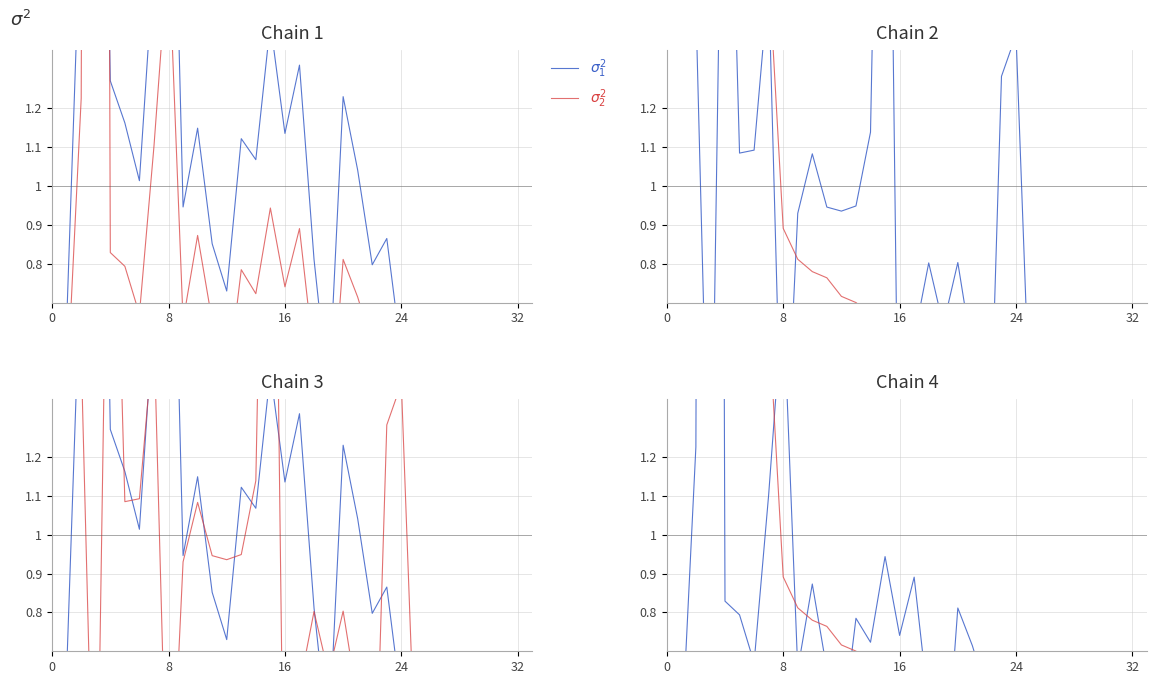

True or false: $\sigma_2^2$ has more than 1 points higher than both neighbors.

False